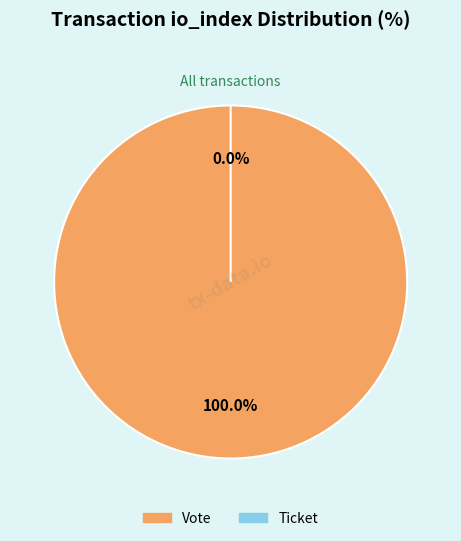

Which has a higher value, Vote or Ticket?

Vote